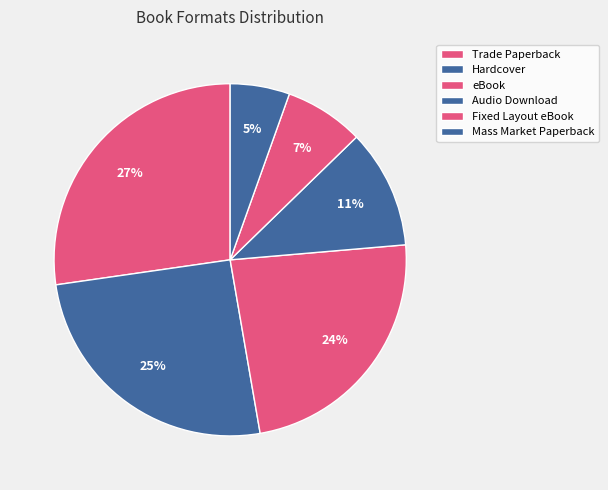

What is the largest slice in the pie chart?

Trade Paperback